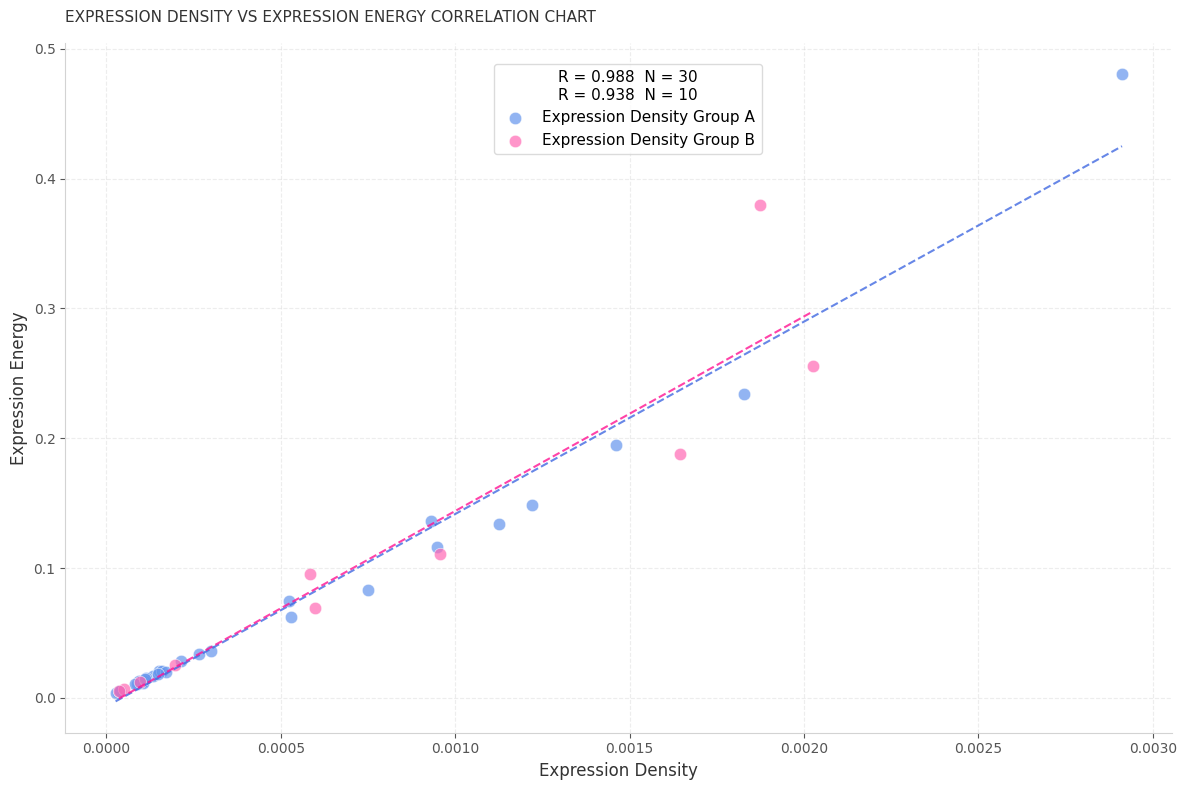

Which series contains the highest Y value?

Expression Density Group A